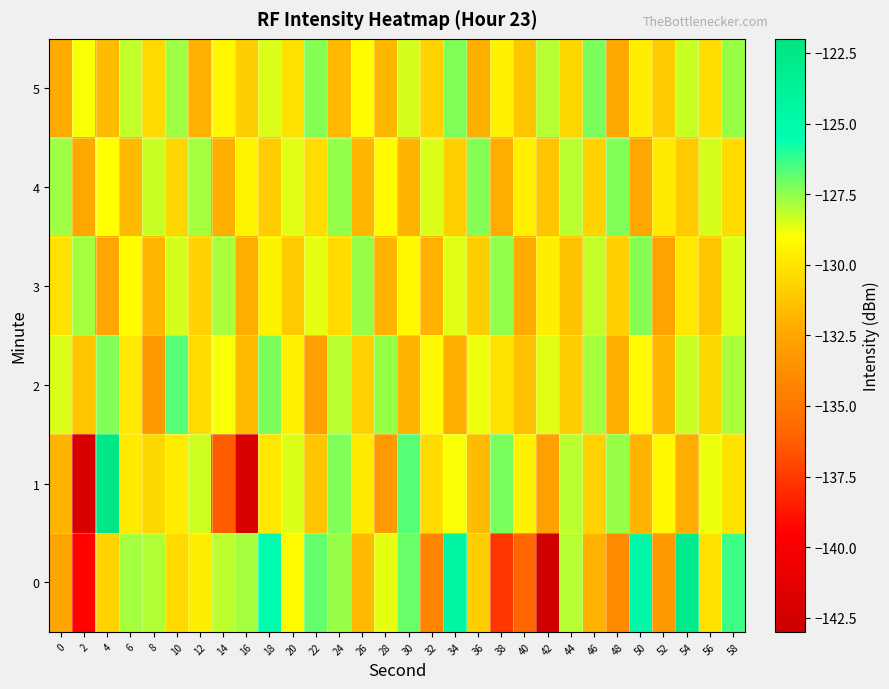

Rank the series at 16 from lowest to highest value.

1, 3, 2, 5, 4, 0